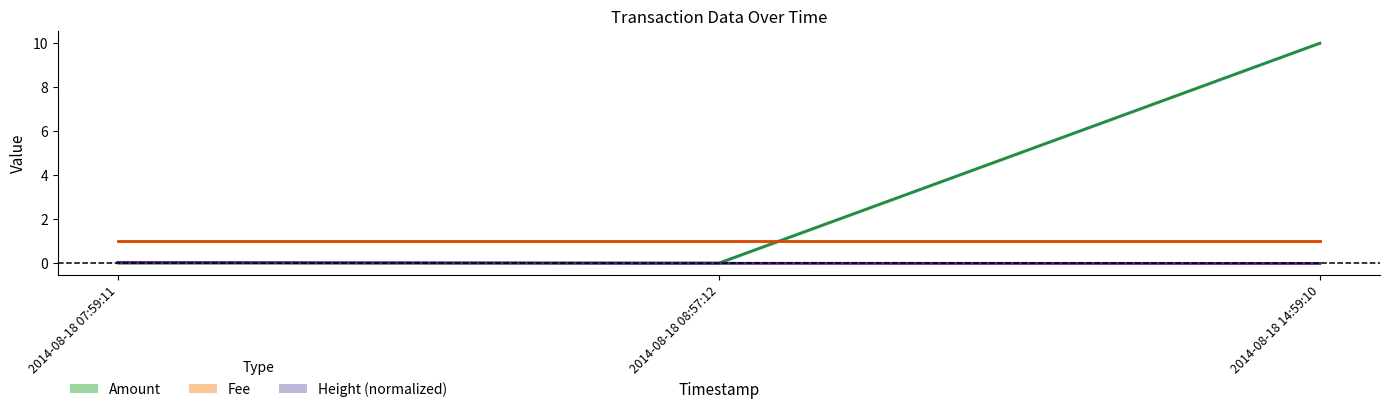

At which label does Amount reach its peak?

2014-08-18 14:59:10